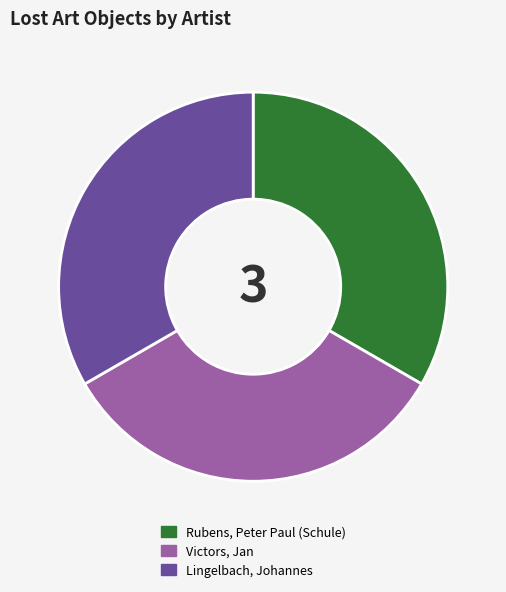

What is the ratio of the value at Victors, Jan to the value at Lingelbach, Johannes?

1.0